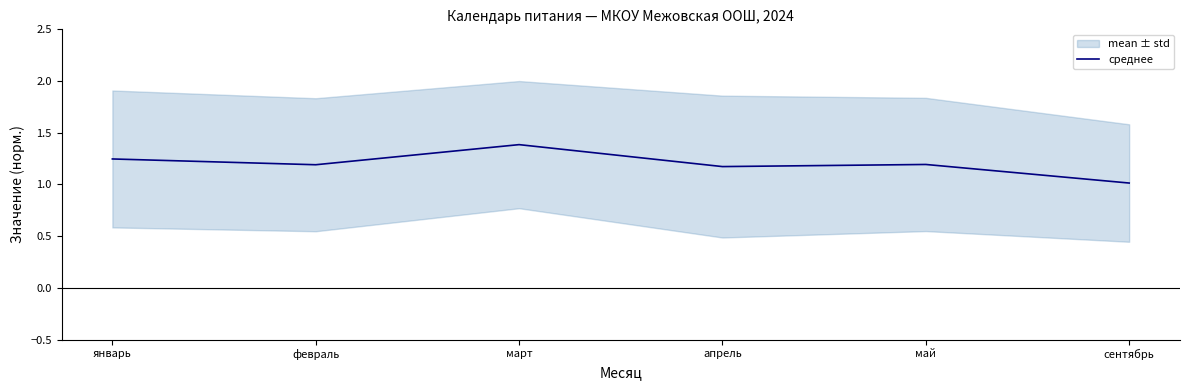

What position from the left is сентябрь?

6